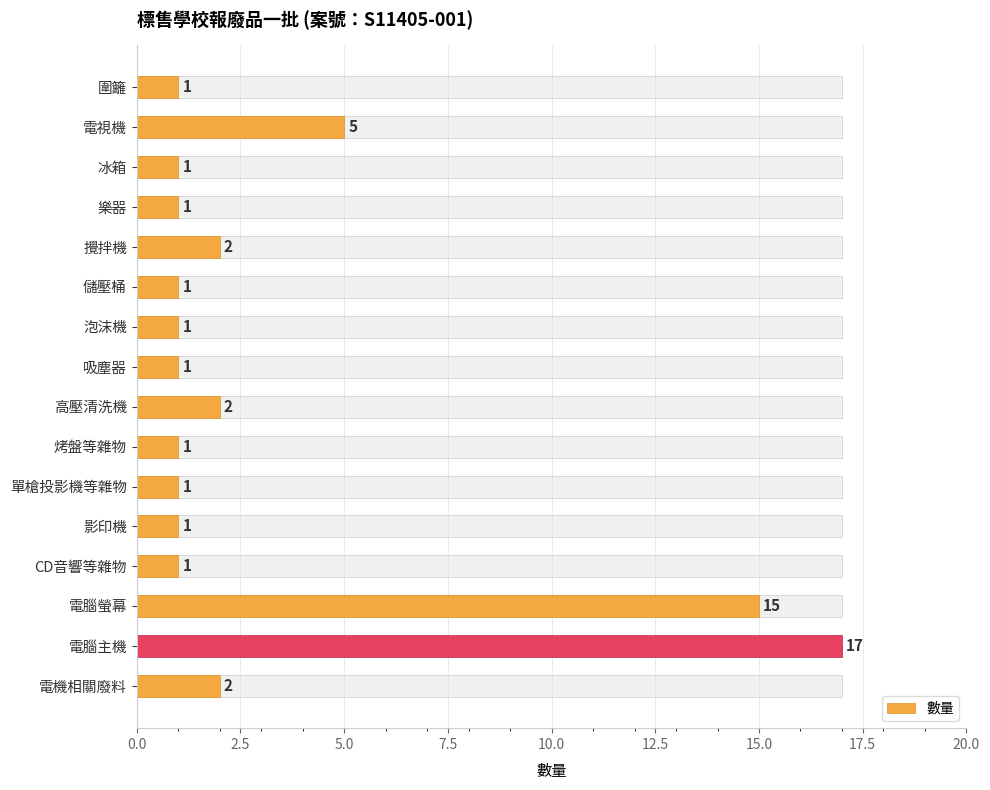

What is the maximum value shown in the chart?

17